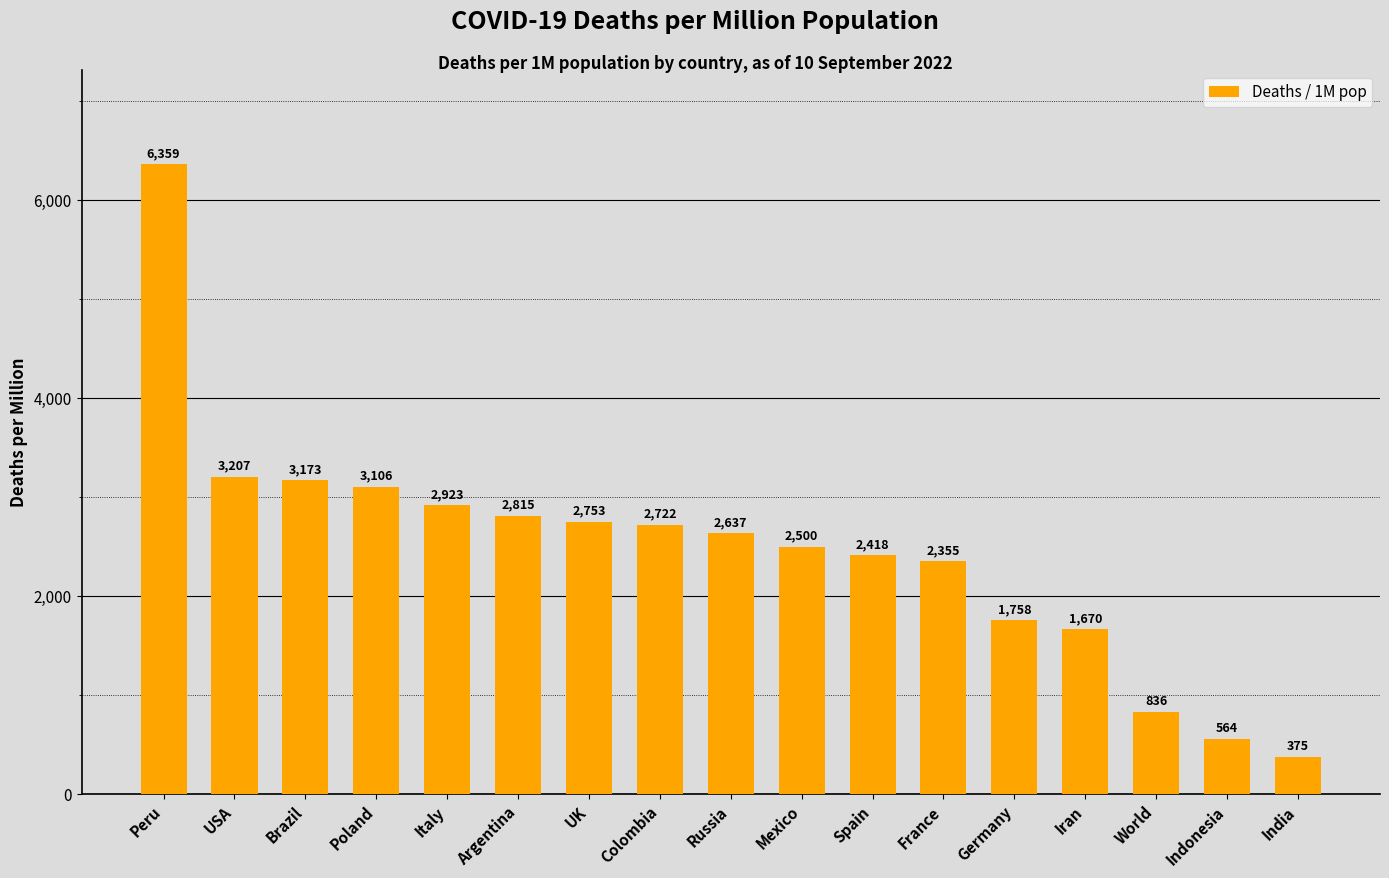

List the labels in order of value, smallest first.

India, Indonesia, World, Iran, Germany, France, Spain, Mexico, Russia, Colombia, UK, Argentina, Italy, Poland, Brazil, USA, Peru